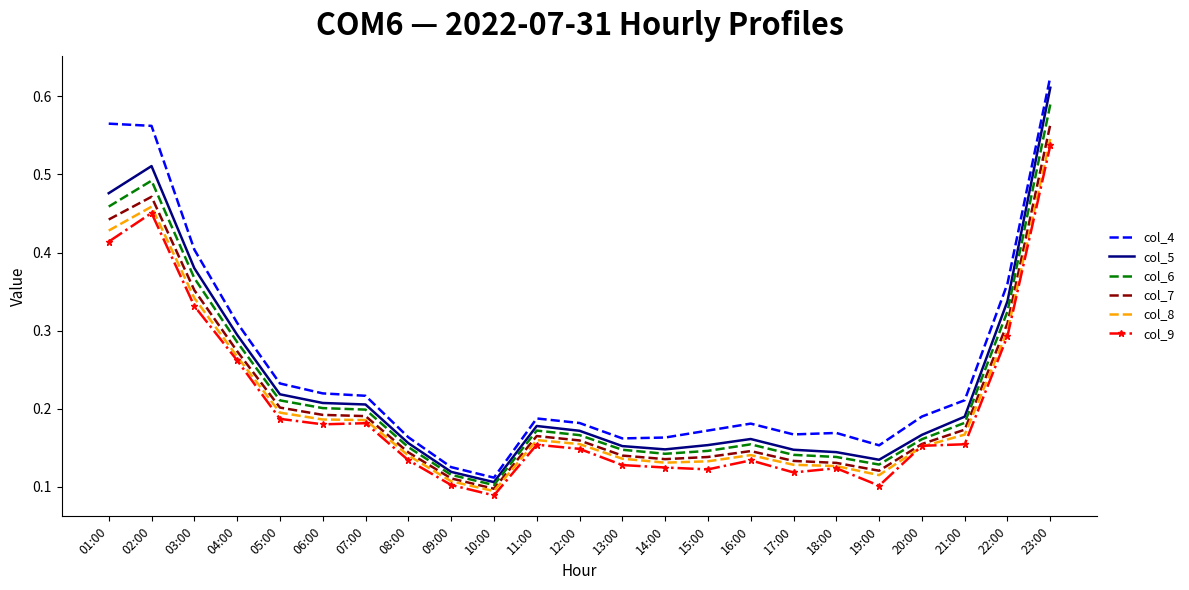

What position from the left is 11:00?

11